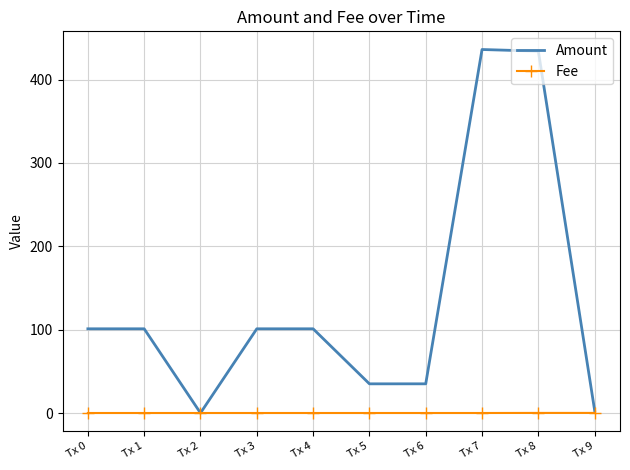

Between Tx 0 and Tx 2, which series saw the biggest shift?

Amount